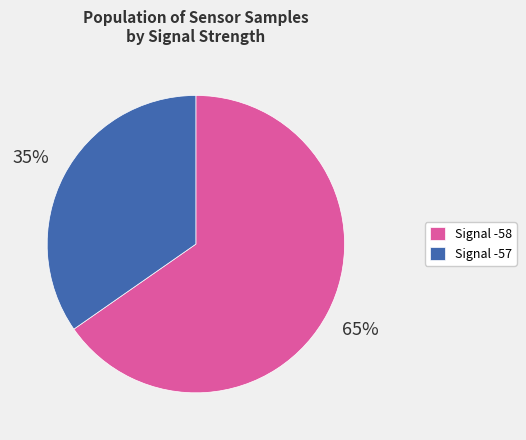

Approximately how many times larger is the value at Signal -57 compared to Signal -58?

0.5